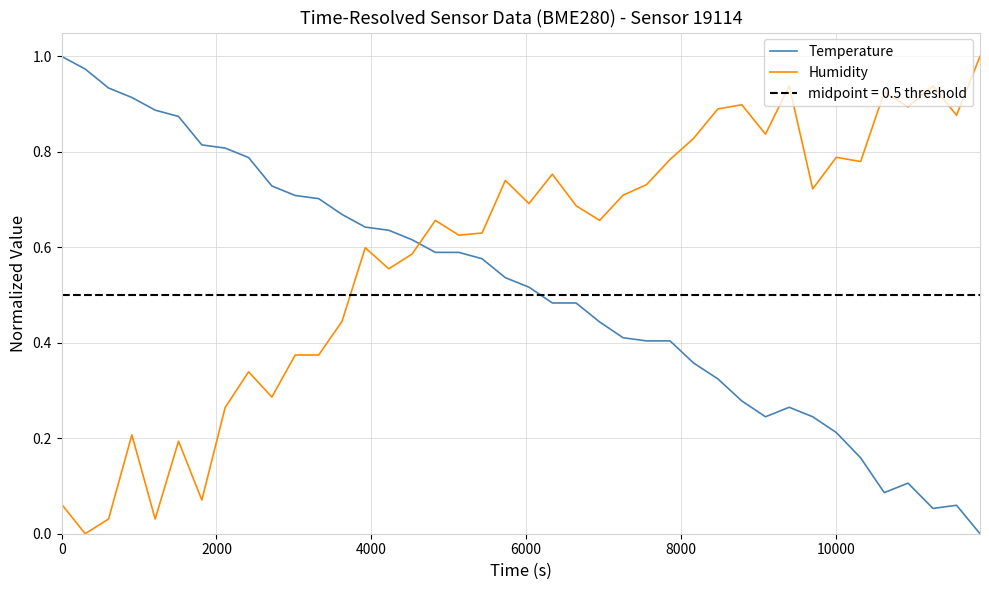

What is the sum of the Humidity values at 39 and 8?

1.3